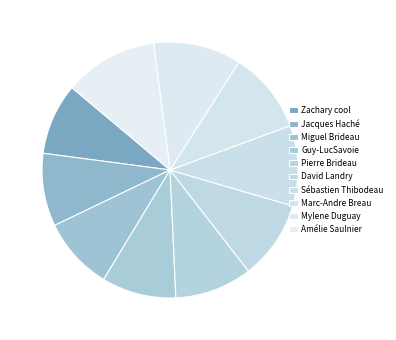

What percentage is NOT represented by Guy-LucSavoie?

90.6%